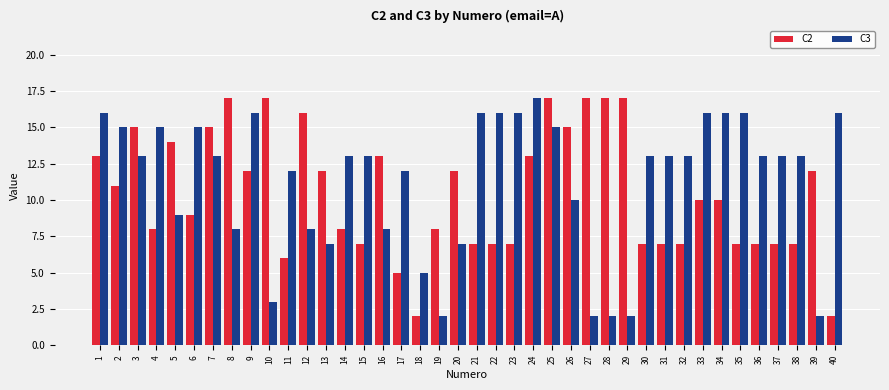

The C2 series shows 3 at 40. True or false?

False